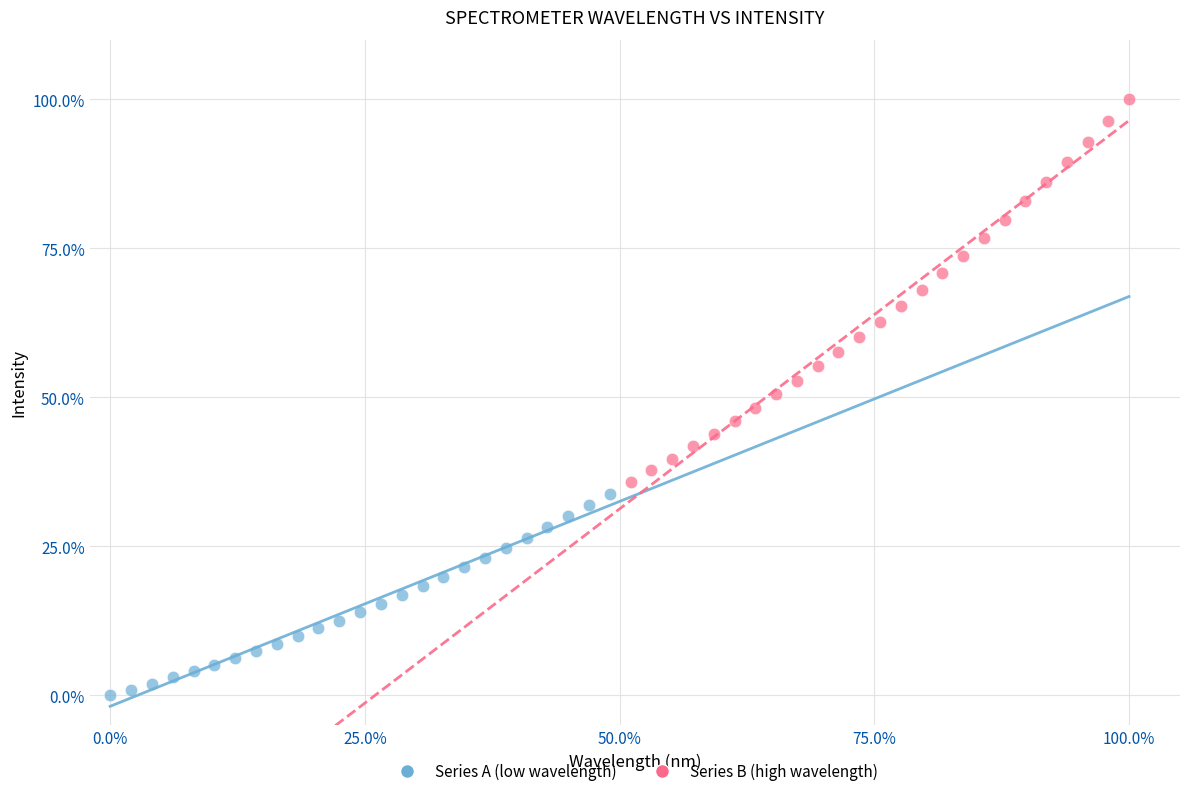

What are all the series names shown in the legend?

Series A (low wavelength), Series B (high wavelength)